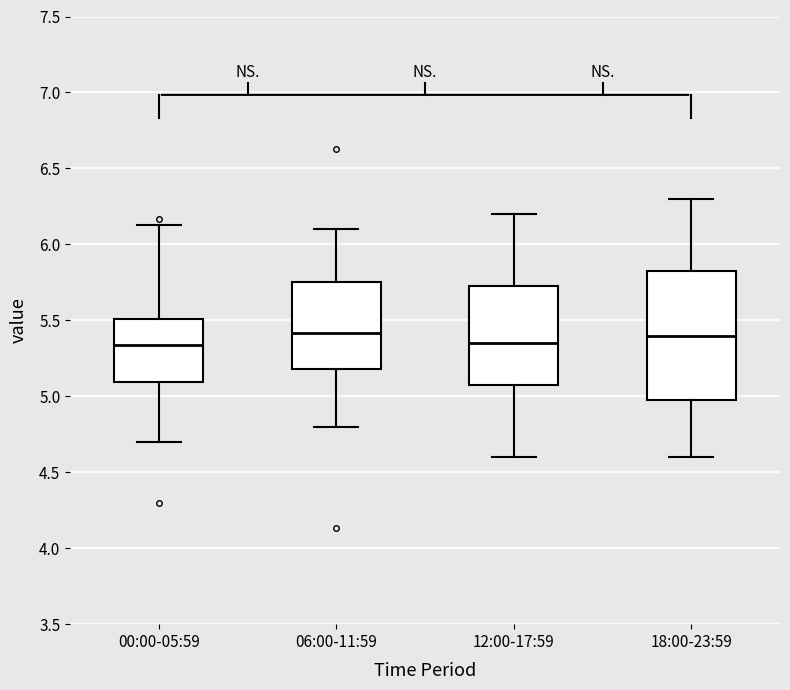

Reading left to right, read every box against the y-axis: the position of its median line, the range the box covers, and the ends of its whiskers. The values are not printed on the chart, so give them approximately, as read against the axis.

00:00-05:59: median 5.35, box 5.10 to 5.50, whiskers 4.70 to 6.15
06:00-11:59: median 5.40, box 5.20 to 5.75, whiskers 4.80 to 6.10
12:00-17:59: median 5.35, box 5.10 to 5.75, whiskers 4.60 to 6.20
18:00-23:59: median 5.40, box 5.00 to 5.85, whiskers 4.60 to 6.30